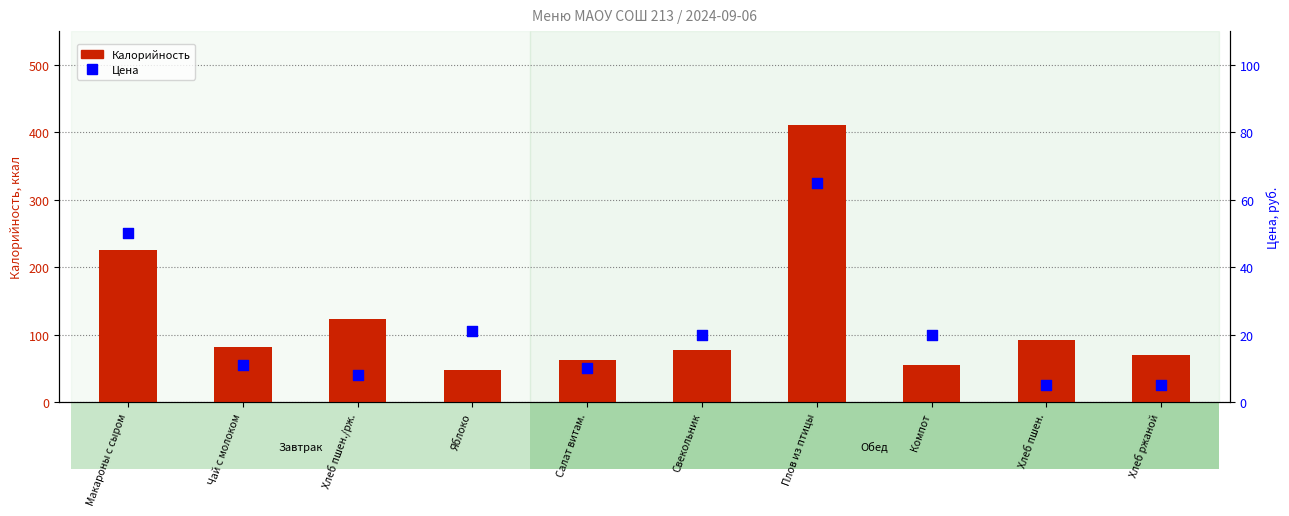

What is the total value across all series at Хлеб ржаной?

74.3